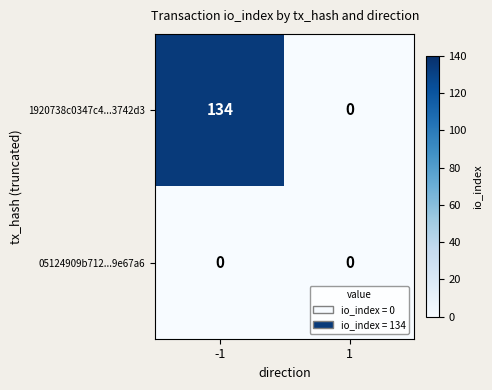

The value of 1920738c0347c4...3742d3 at 1 is -54. True or false?

False